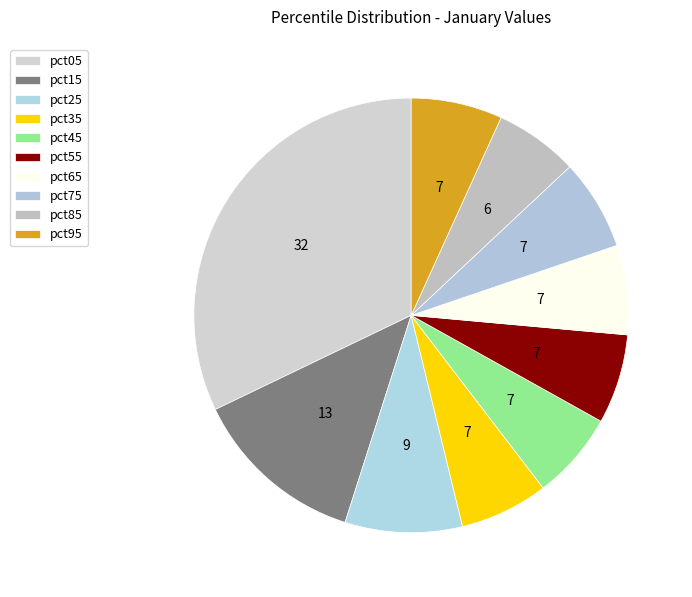

To the nearest percent, what percentage of the pie is pct95?

7%